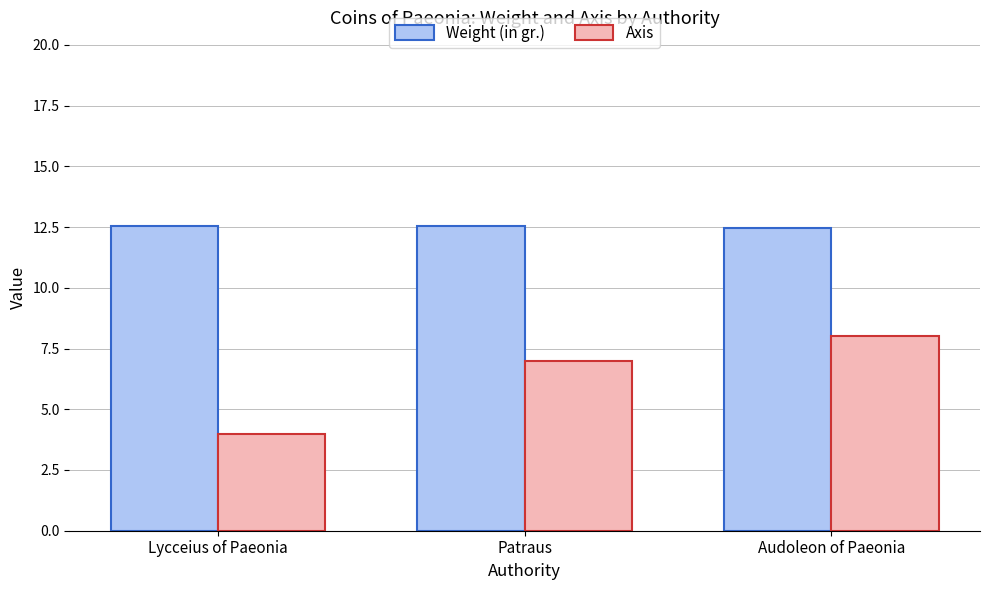

What is the total value across all series at Audoleon of Paeonia?

20.5